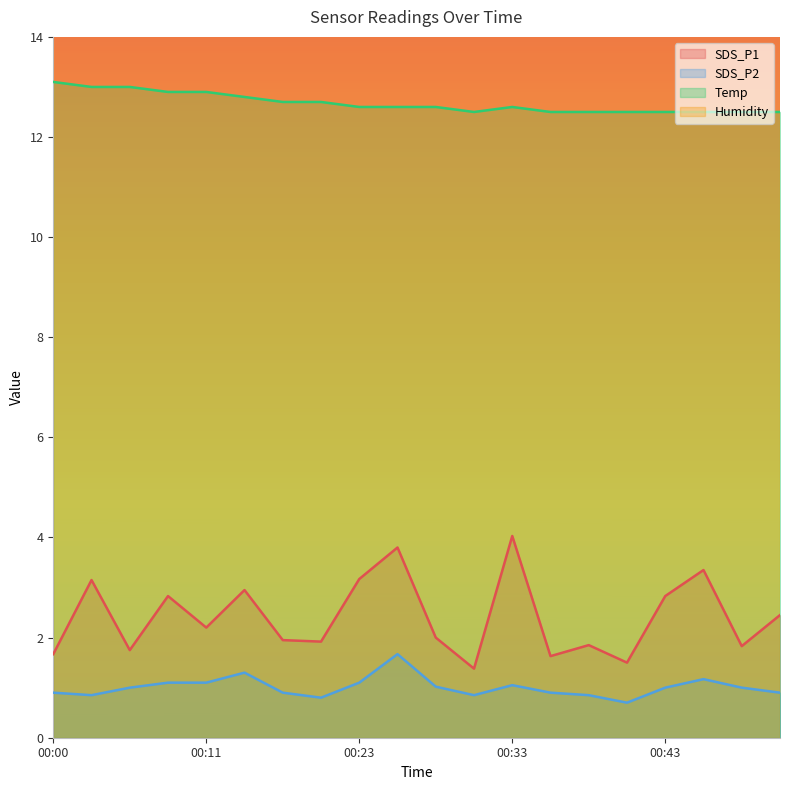

Count the Temp values in the range 12 to 13.

19